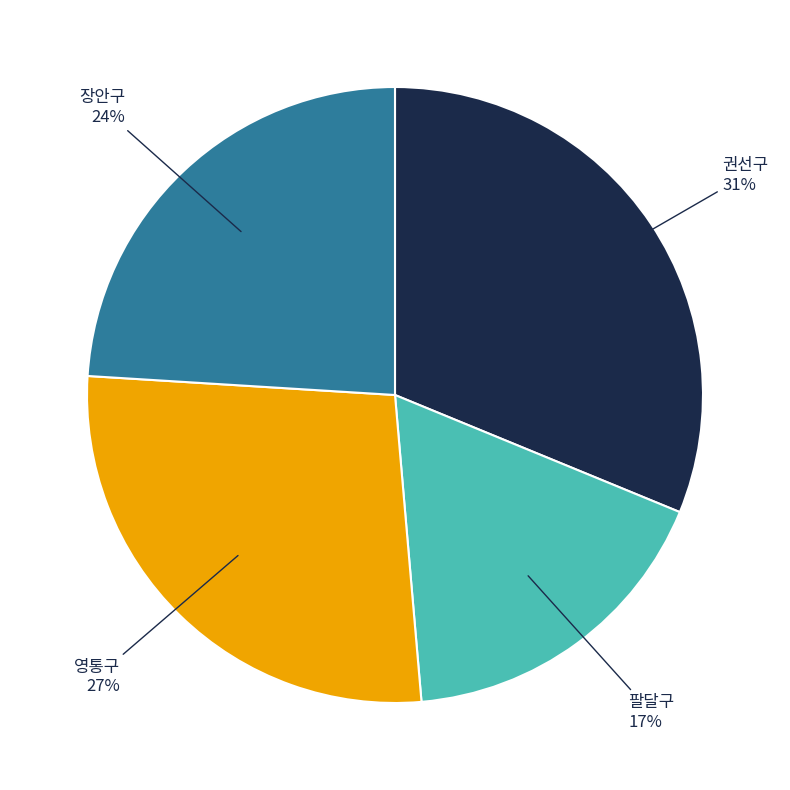

Is it true that 영통구 is 27% of the pie?

True